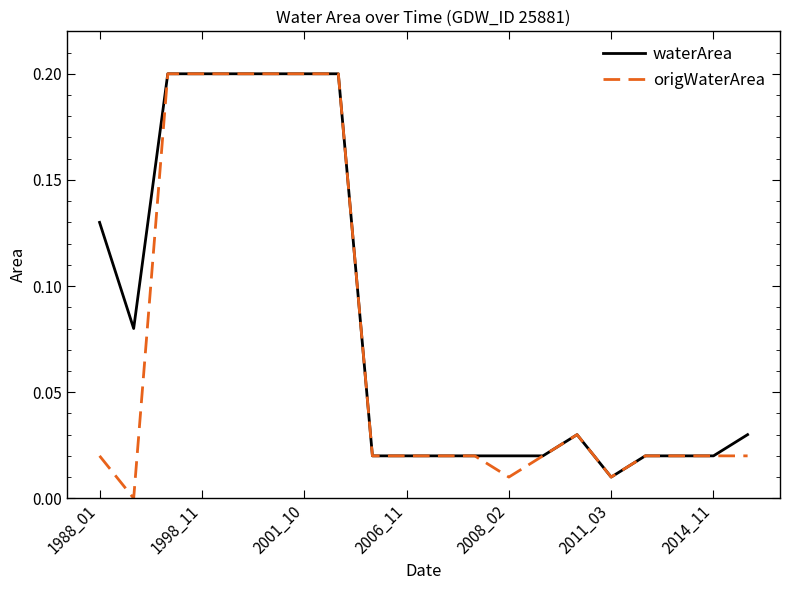

Which series has the largest total across all categories?

waterArea